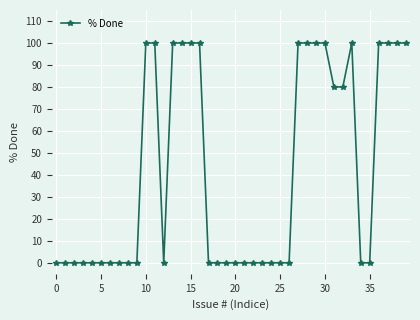

True or false: there are more than 0 points higher than both neighbors.

True